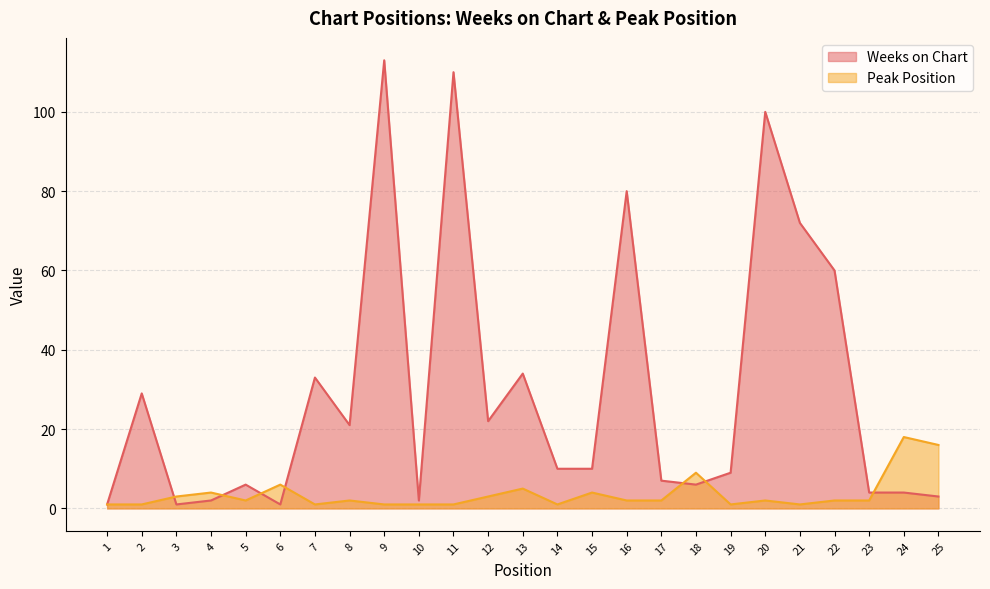

Which series has the largest range (max minus min)?

Weeks on Chart